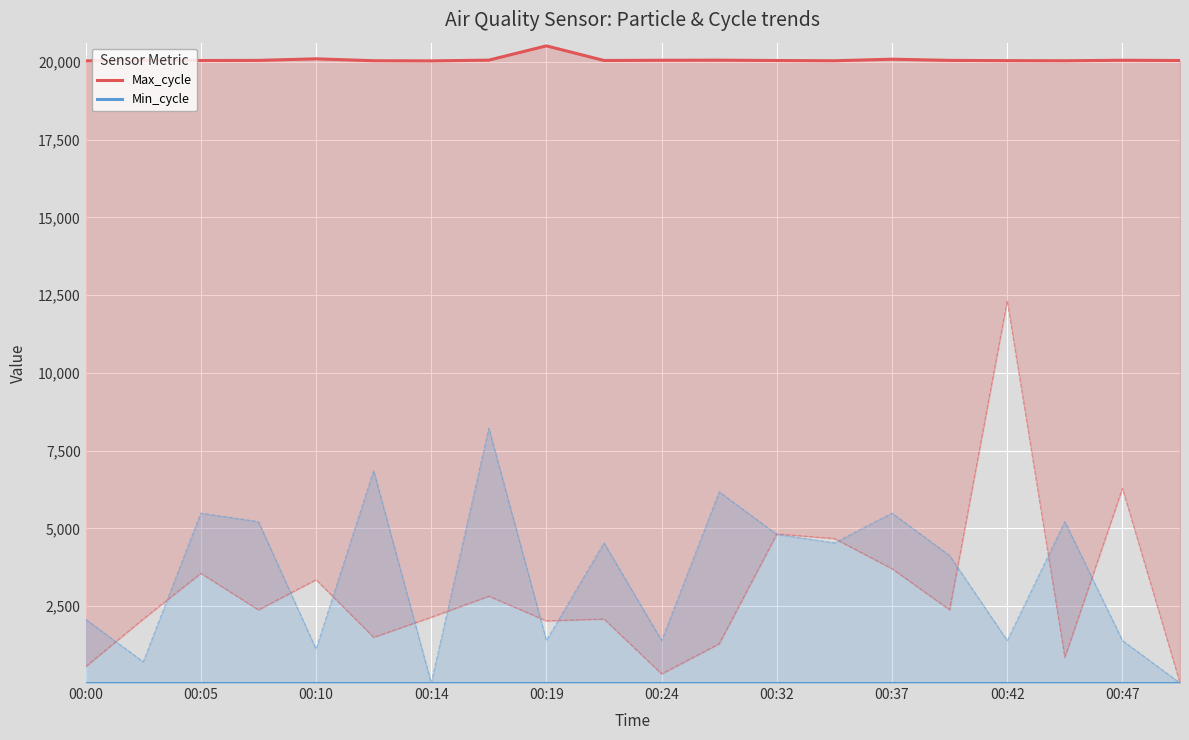

How many data points in Max_cycle are less than 20045?

10